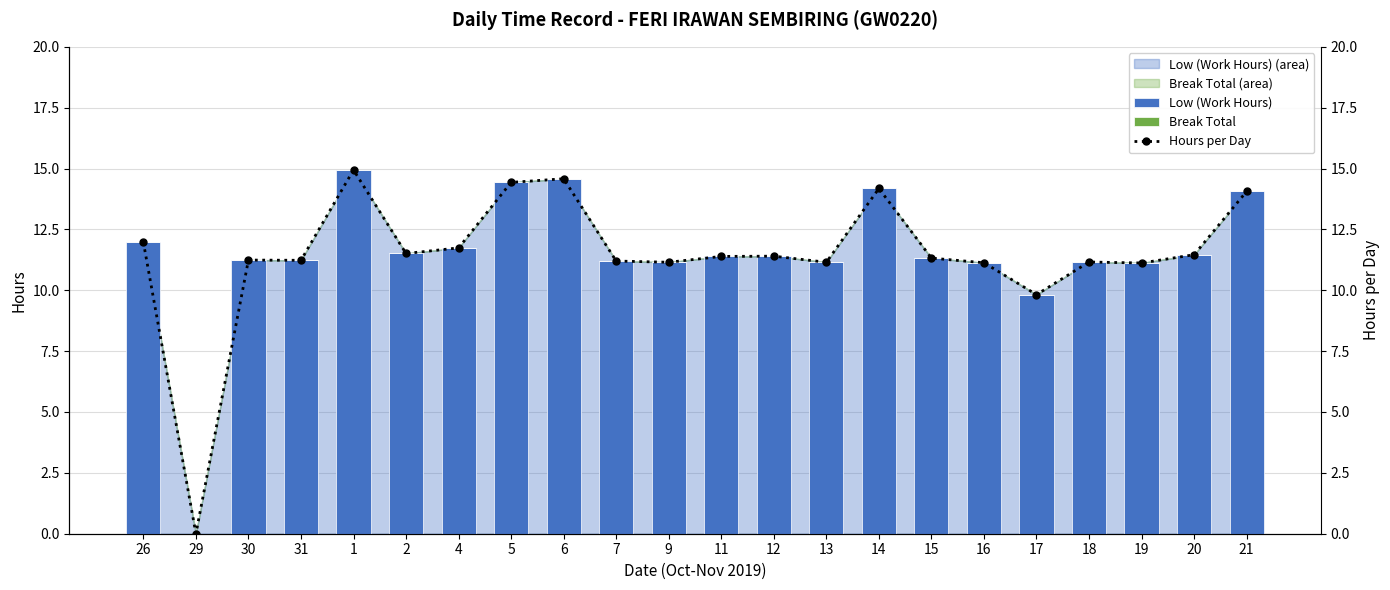

Count the number of categories in the chart.

22